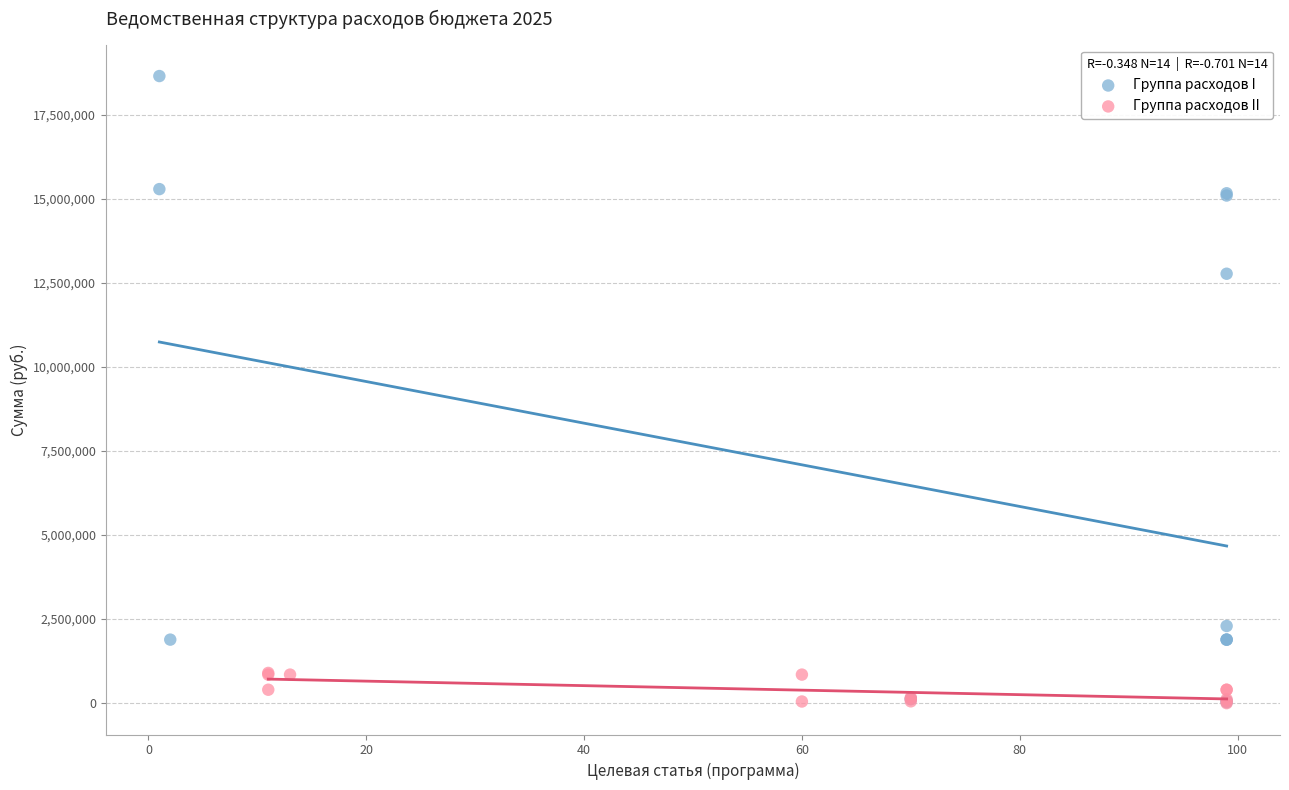

Which series contains the highest Y value?

Группа расходов I